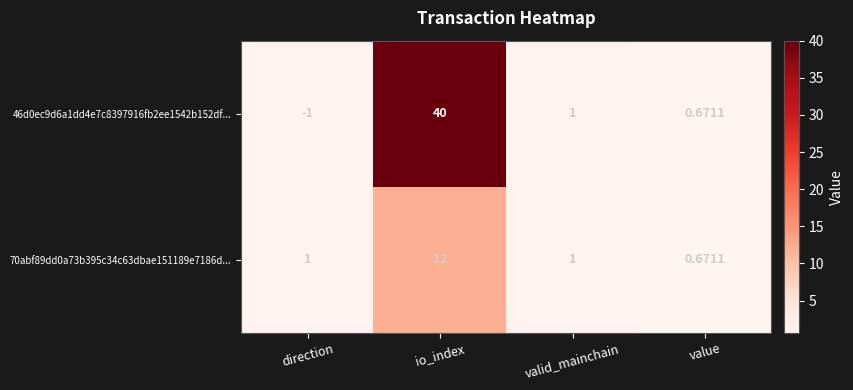

How many distinct data groups are displayed?

2